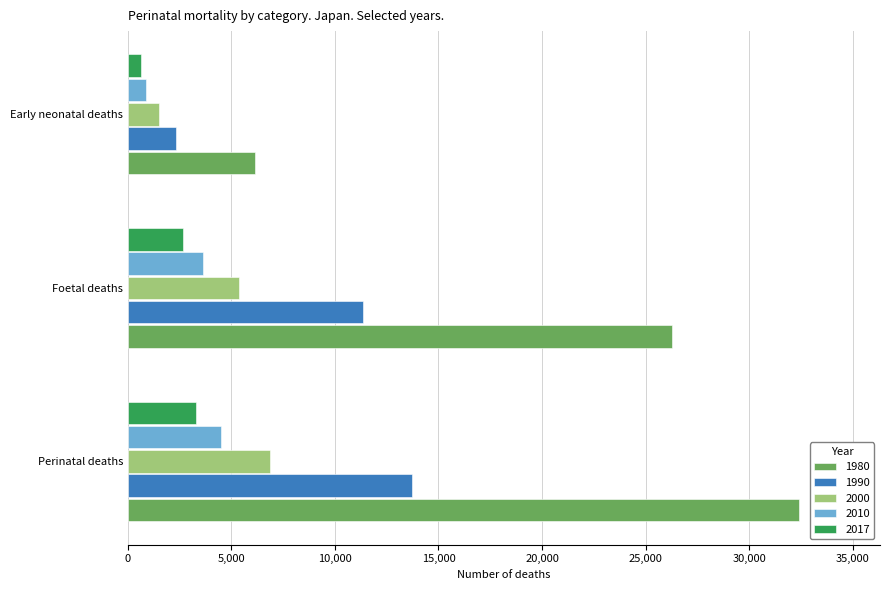

Count the 2017 values in the range 626 to 3309.

3